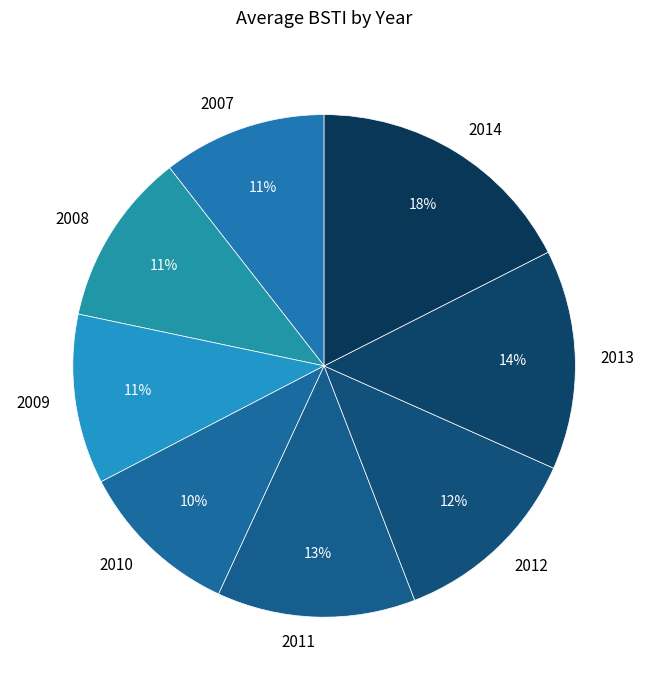

Does any single category account for the majority?

No